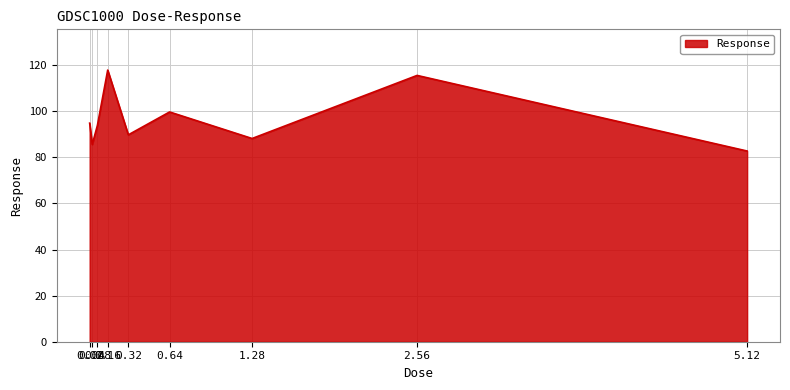

What is the average value?

96.5